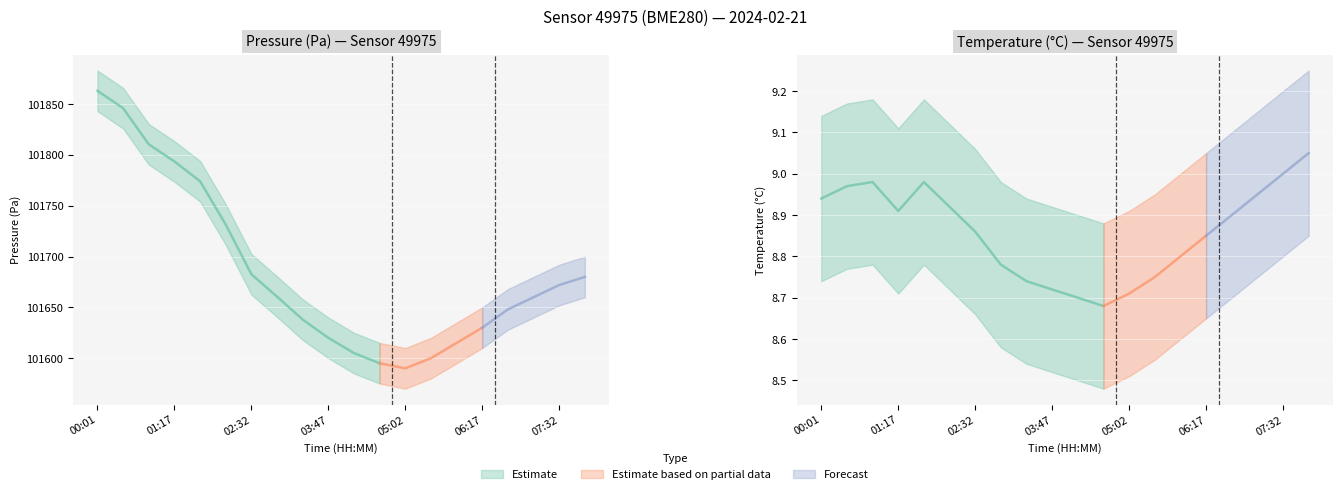

What is the maximum value shown in the chart?

101883.2